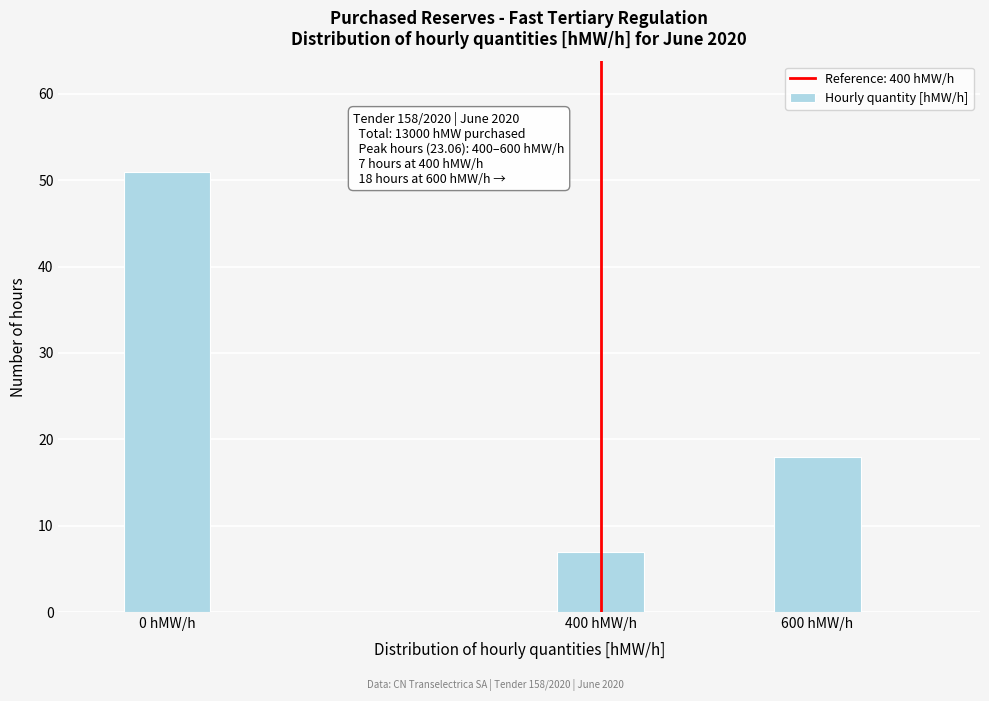

Reading right to left, transcribe all the data shown in this chart.

18	7	51